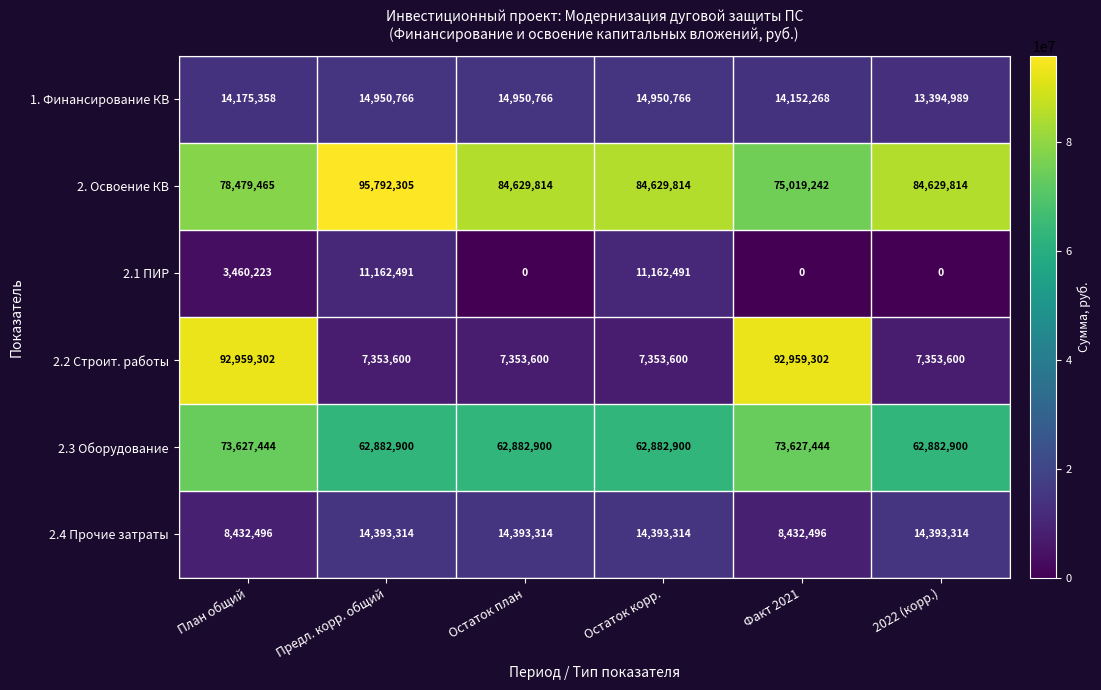

What is the difference between the 2.4 Прочие затраты values at 2022 (корр.) and План общий?

5960818